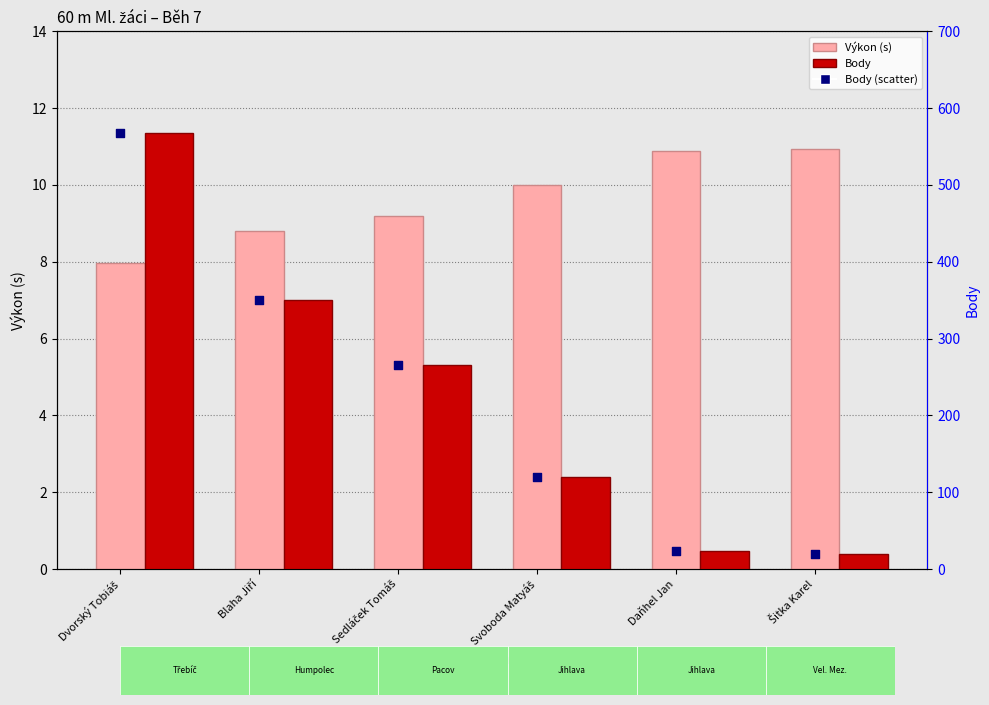

Which series has the largest total across all categories?

Body